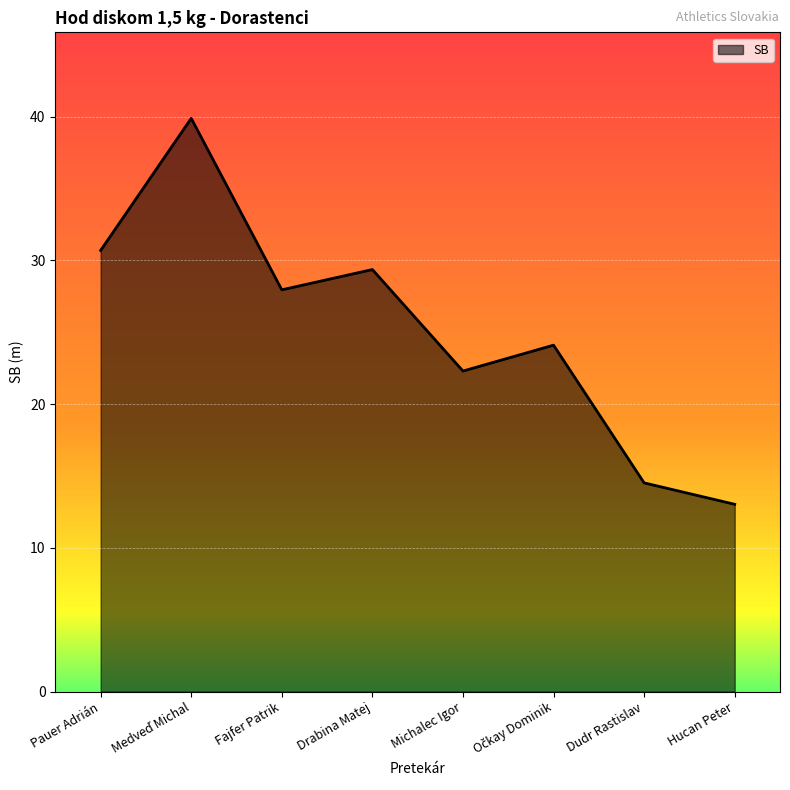

What is the average value?

25.2